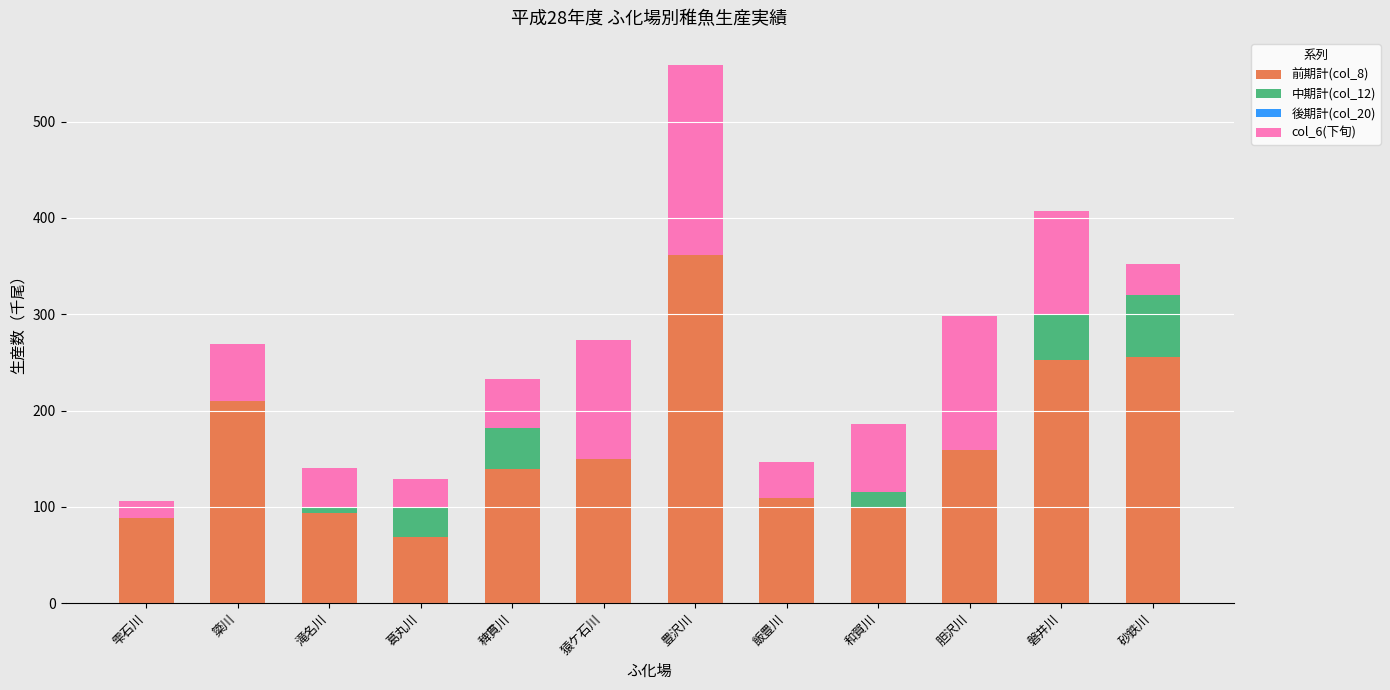

How many series are shown in this chart?

3